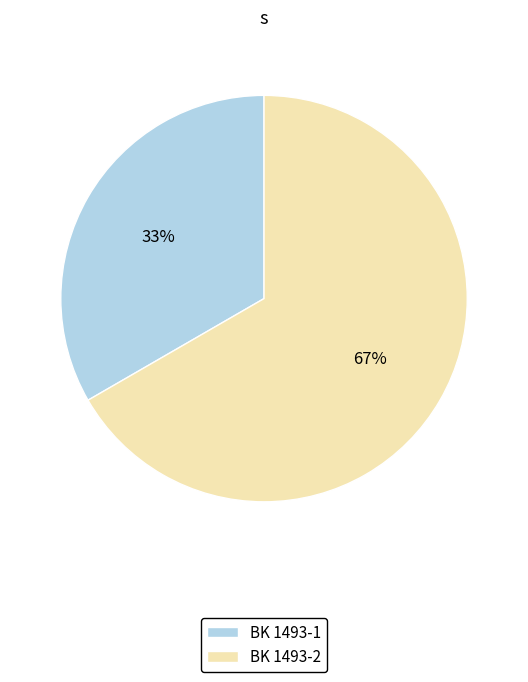

Is it true that BK 1493-2 is 75% of the pie?

False